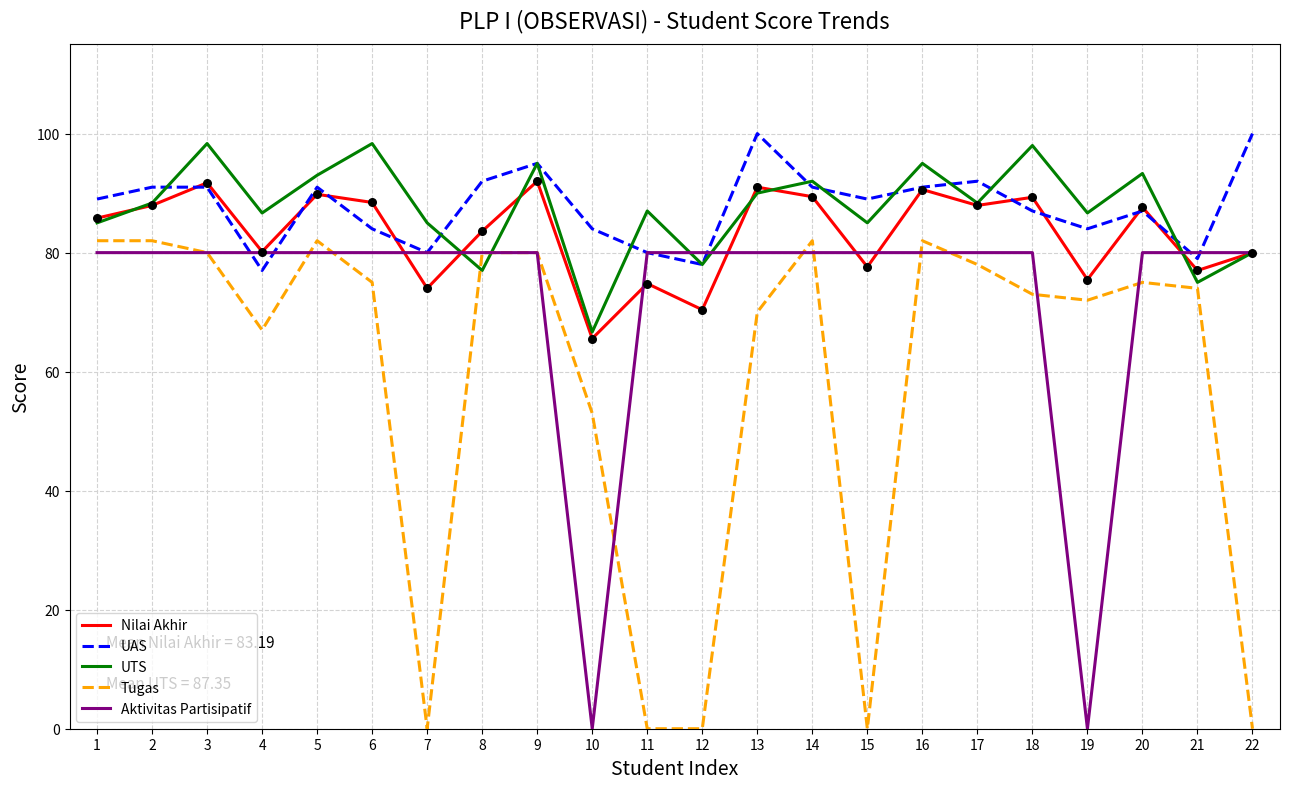

Is the value of Tugas at 7 greater than the value of UTS at 14?

No